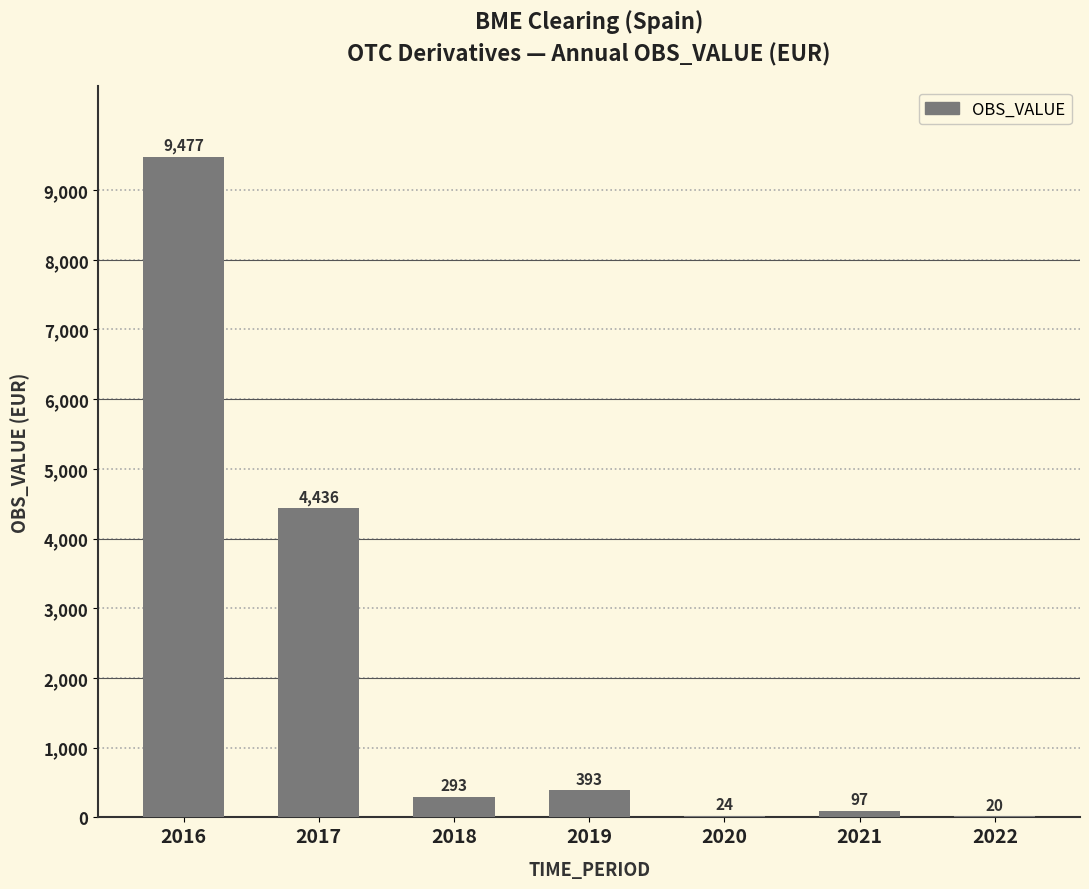

True or false: the data shows 7334 at 2017.

False